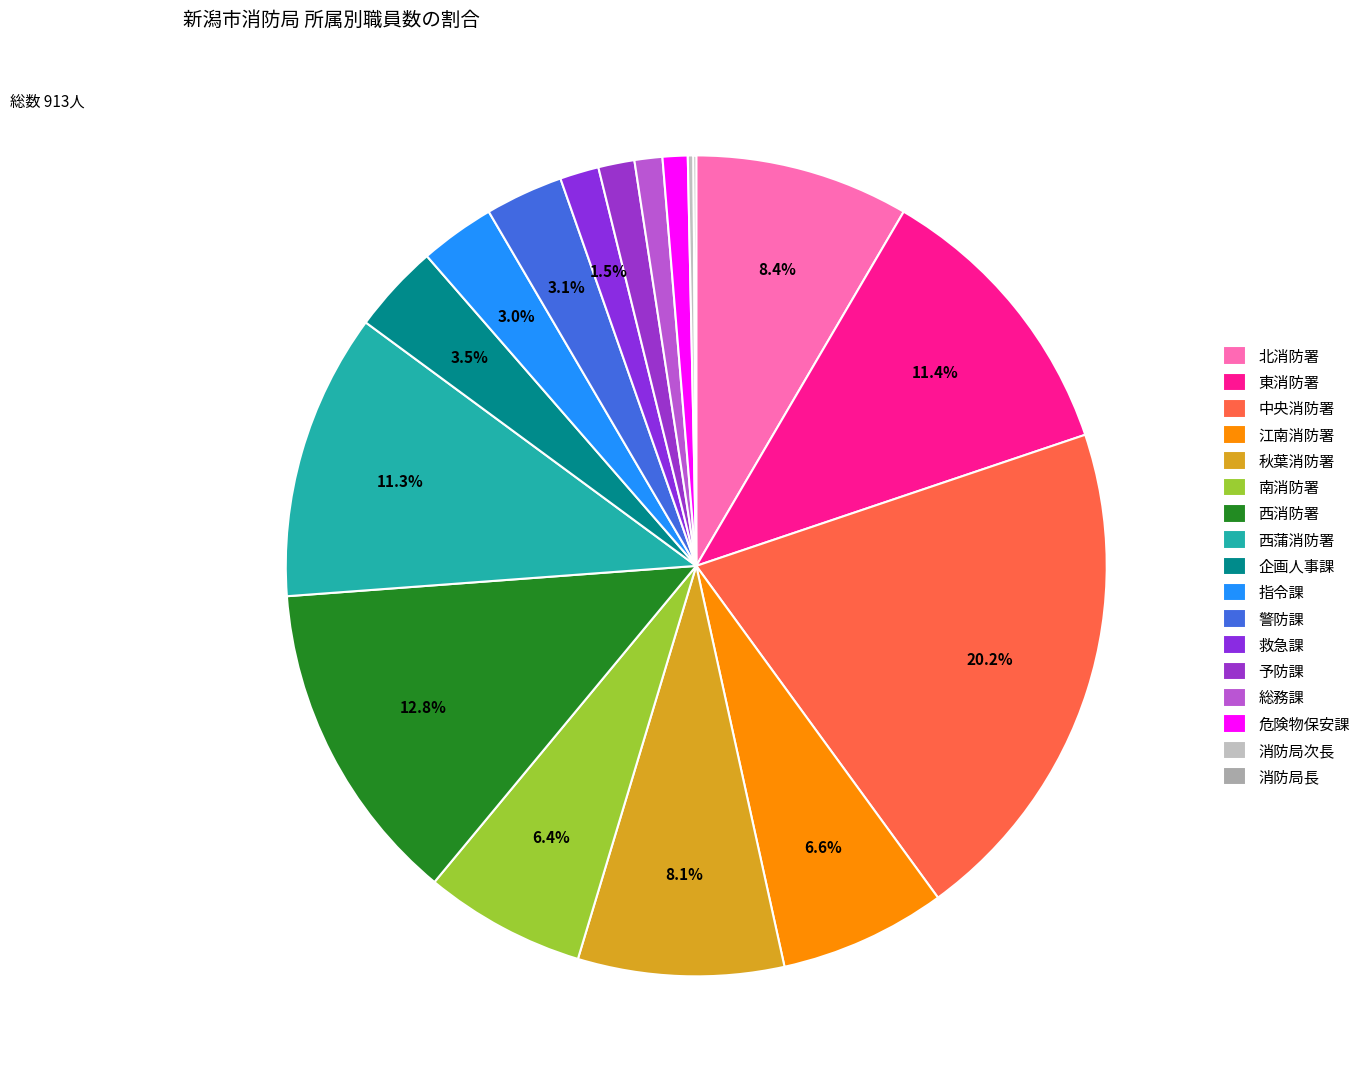

How many segments does this pie chart have?

17